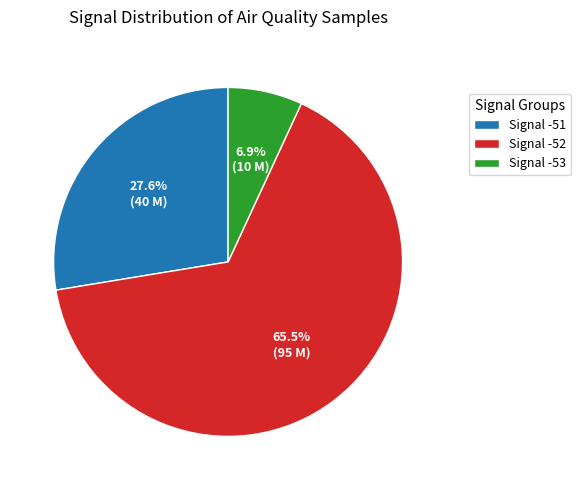

To the nearest percent, what is the average slice percentage?

33%